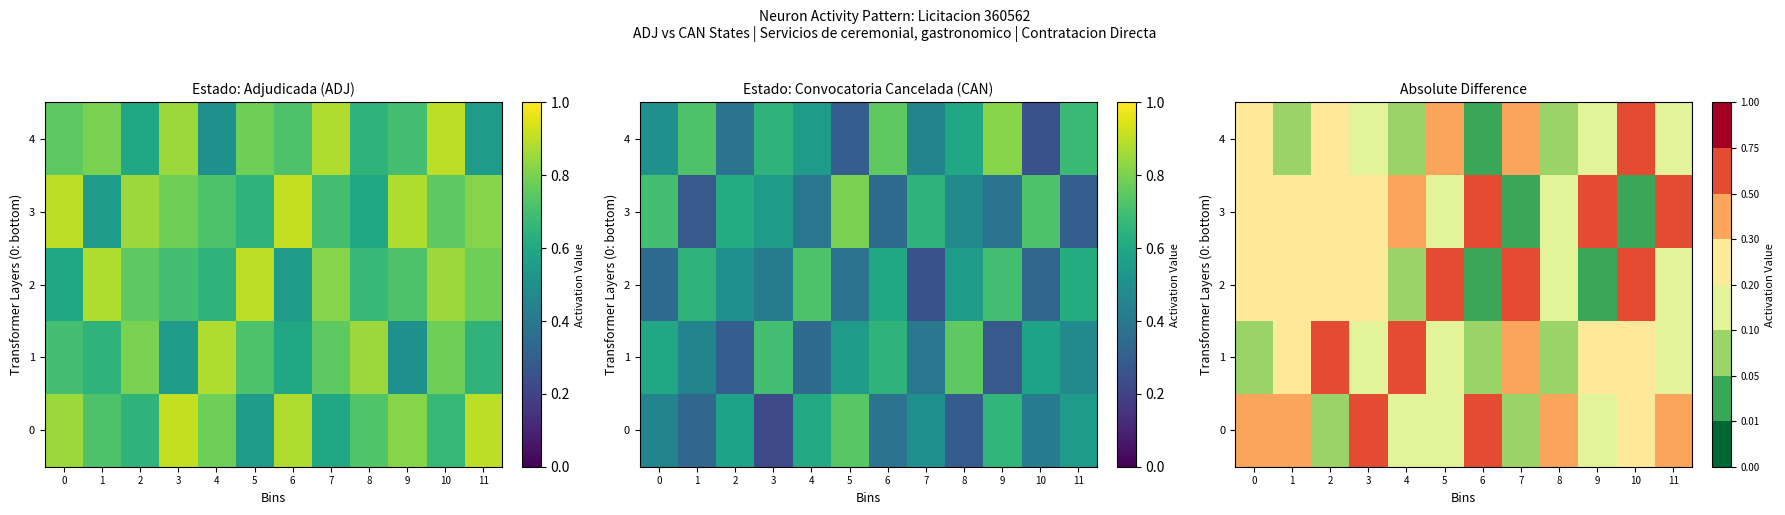

What is the greatest value displayed?

0.7